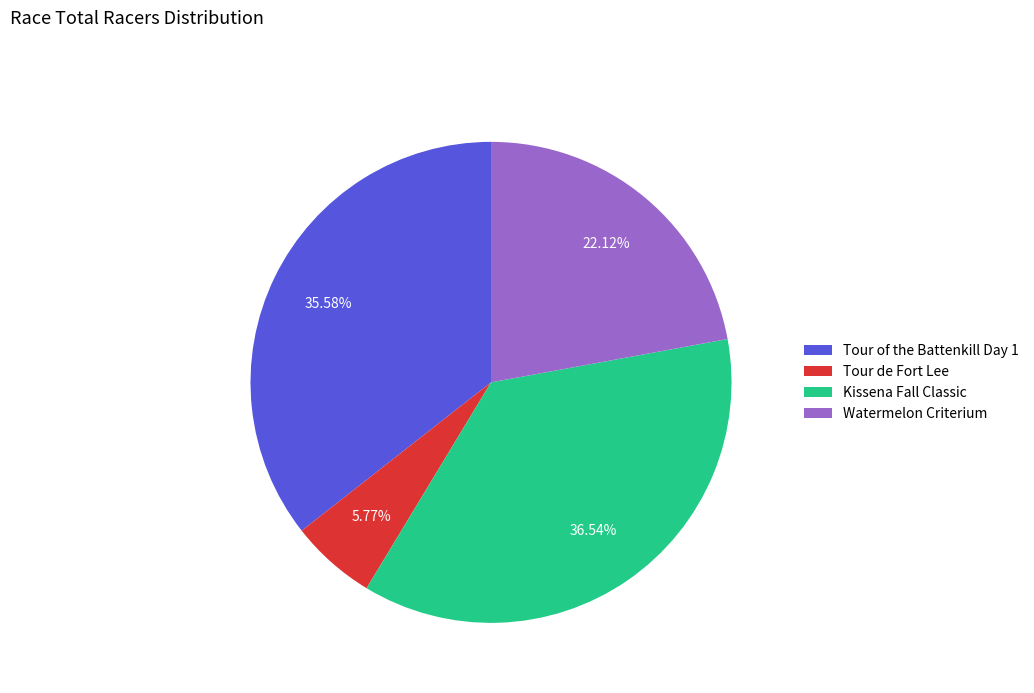

Is there a majority slice in this chart?

No